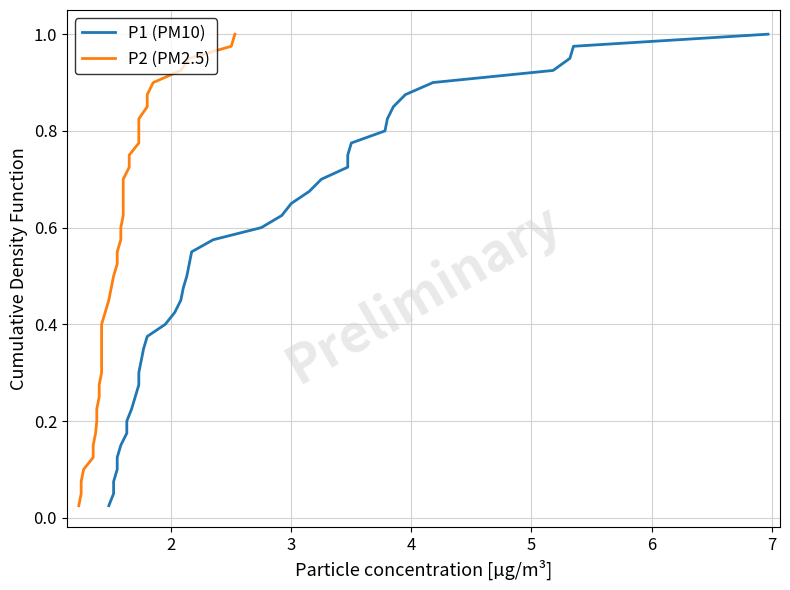

What is the greatest value displayed?

1.0